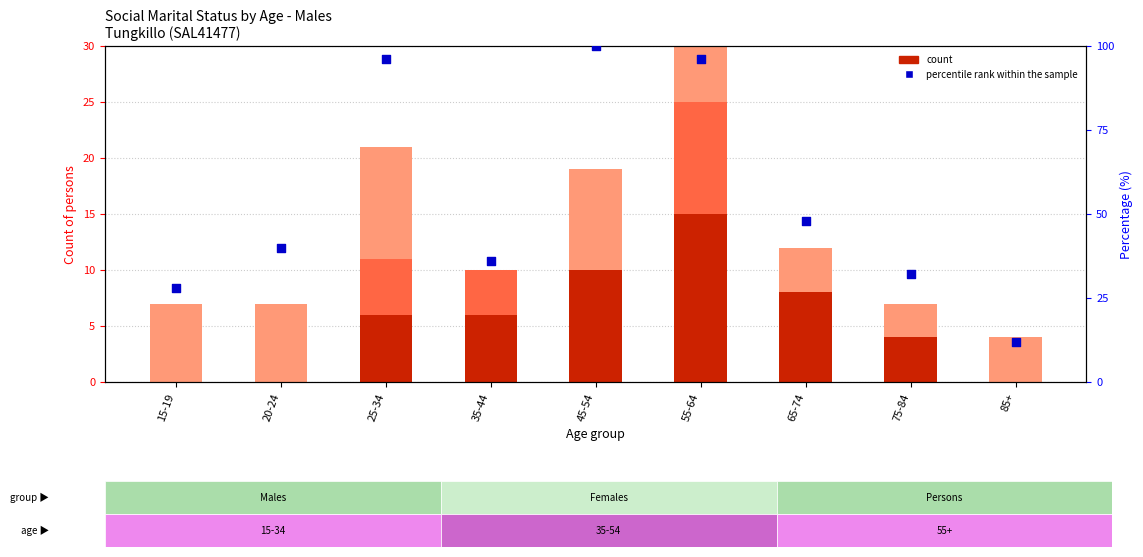

Which series has the widest spread of Y values?

percentile rank within sample